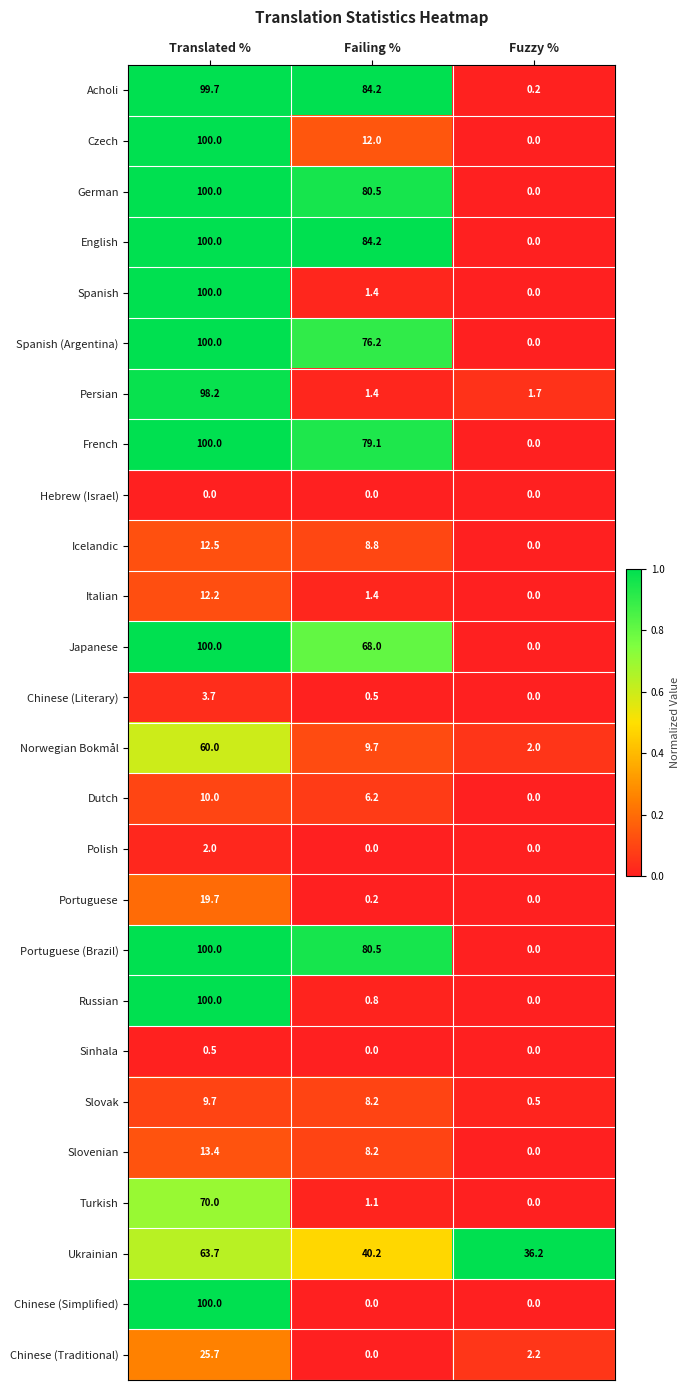

What is the spread (max minus min) of values at Failing %?

84.2